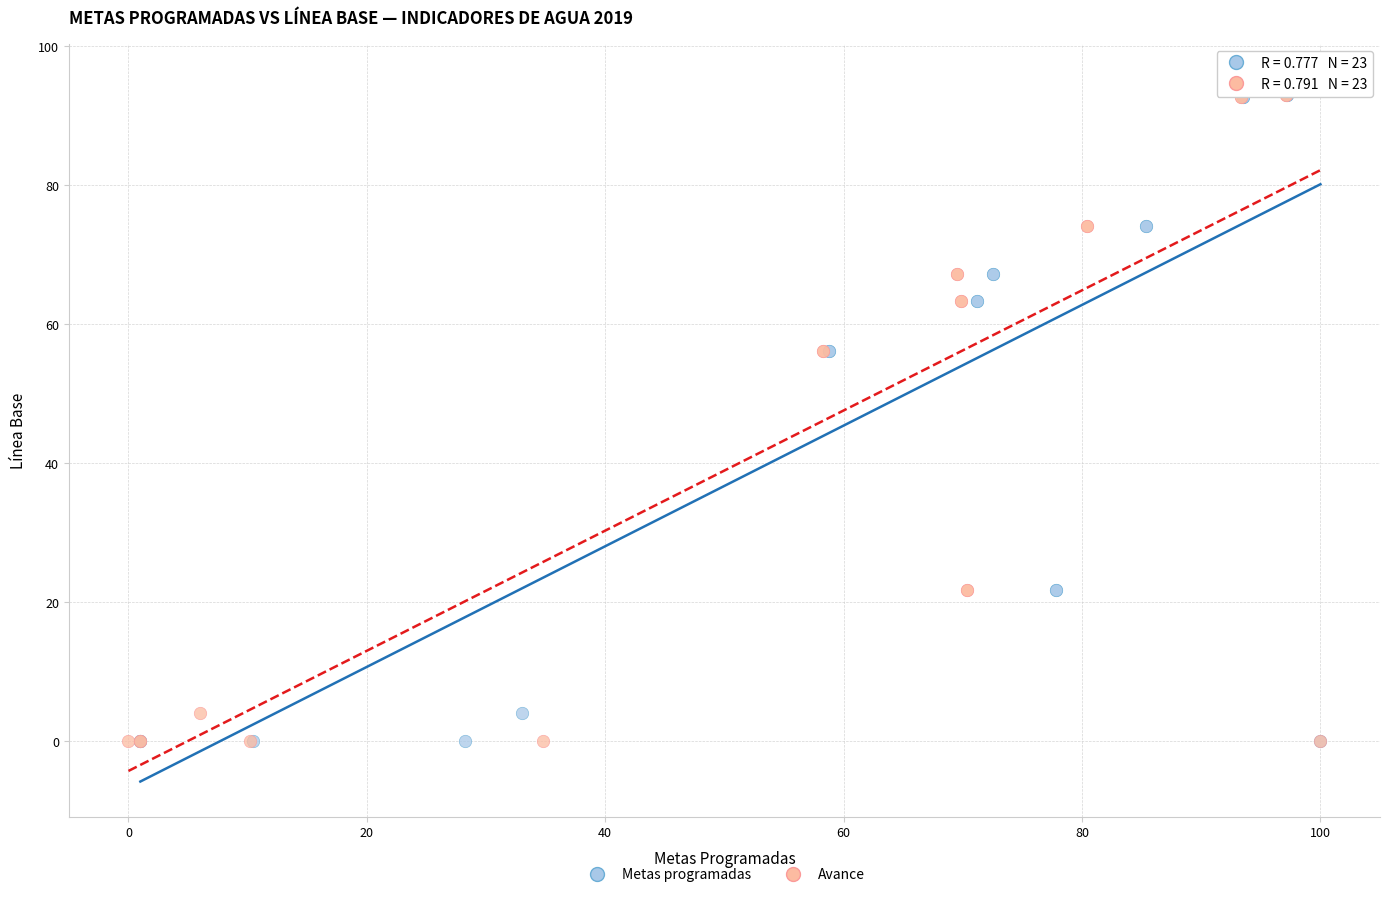

What are all the series names shown in the legend?

Metas programadas, Avance